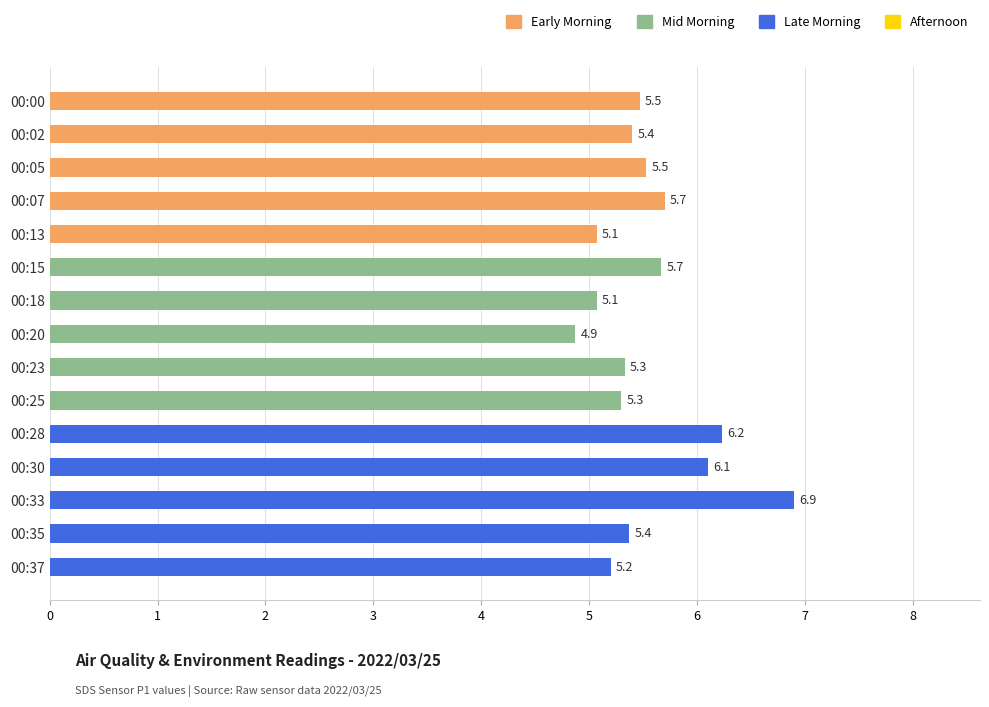

What is the ratio of the value at 00:07 to the value at 00:00?

1.0